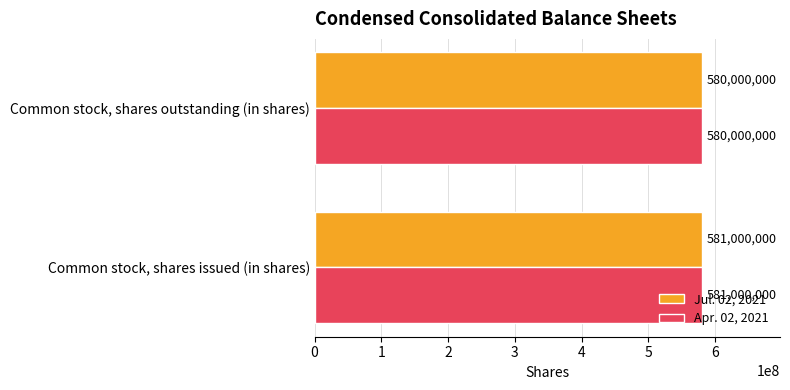

The Jul. 02, 2021 series shows 149325292 at Common stock, shares outstanding (in shares). True or false?

False